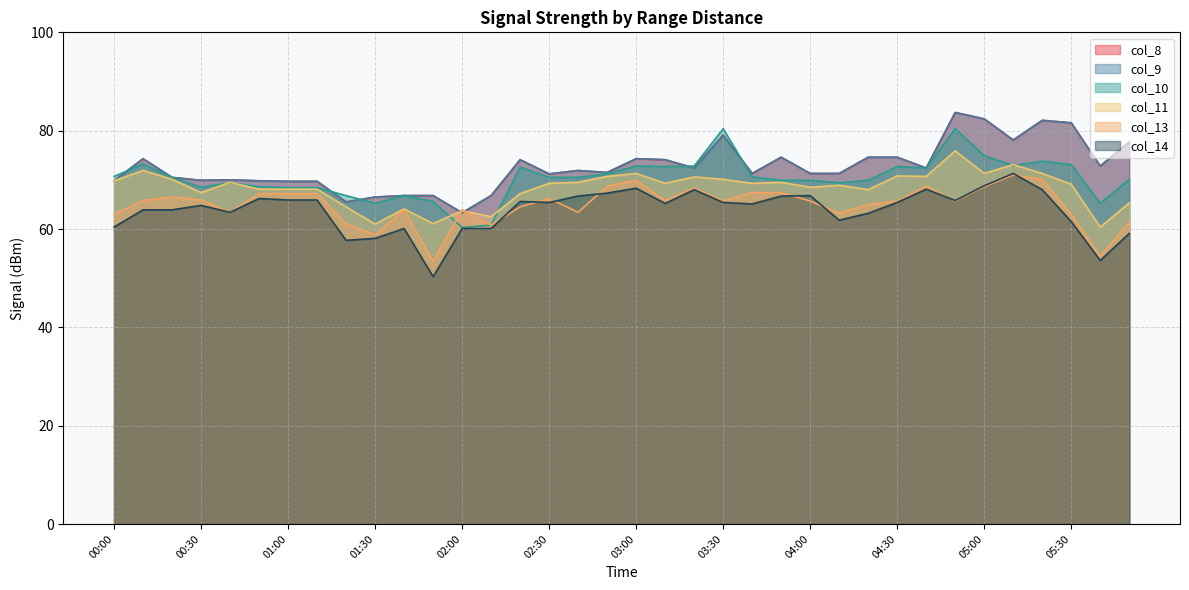

Does the chart have visible grid lines?

Yes